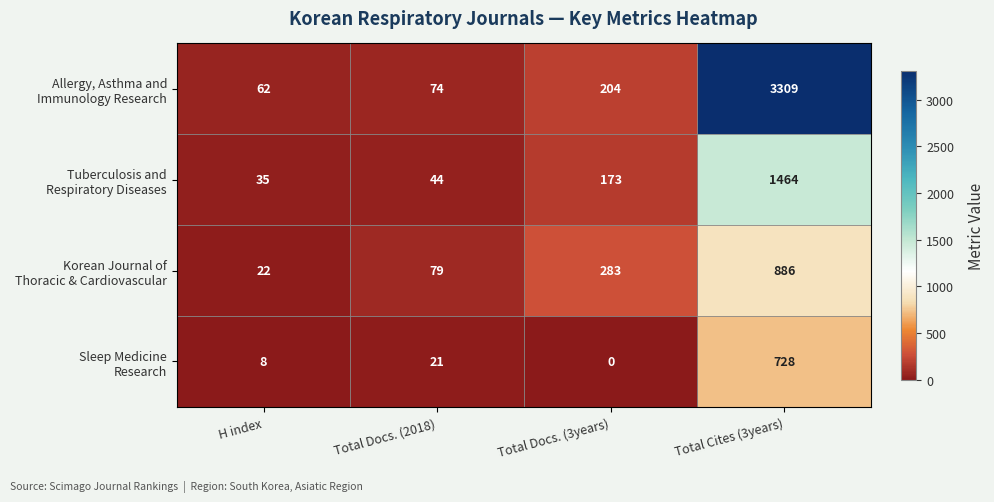

At which category is the sum across all series the highest?

Total Cites (3years)